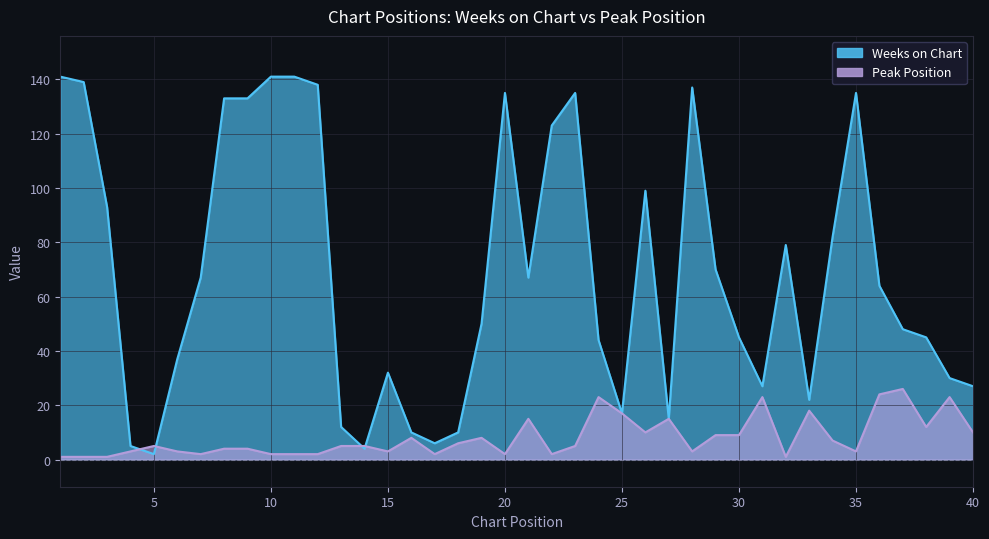

Where do Peak Position and Weeks on Chart first cross each other?

4 and 5